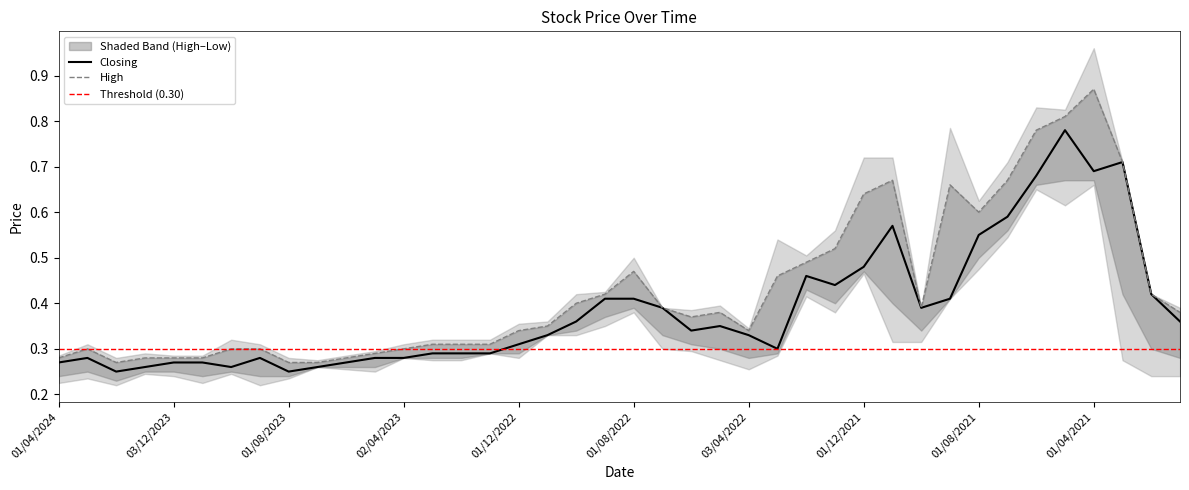

Which series changed the most between 01/06/2021 and 01/04/2021?

High